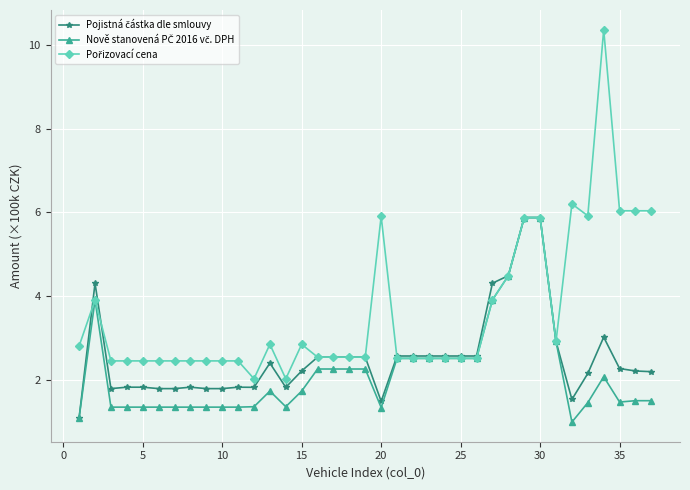

What is the minimum value shown in the chart?

1.0